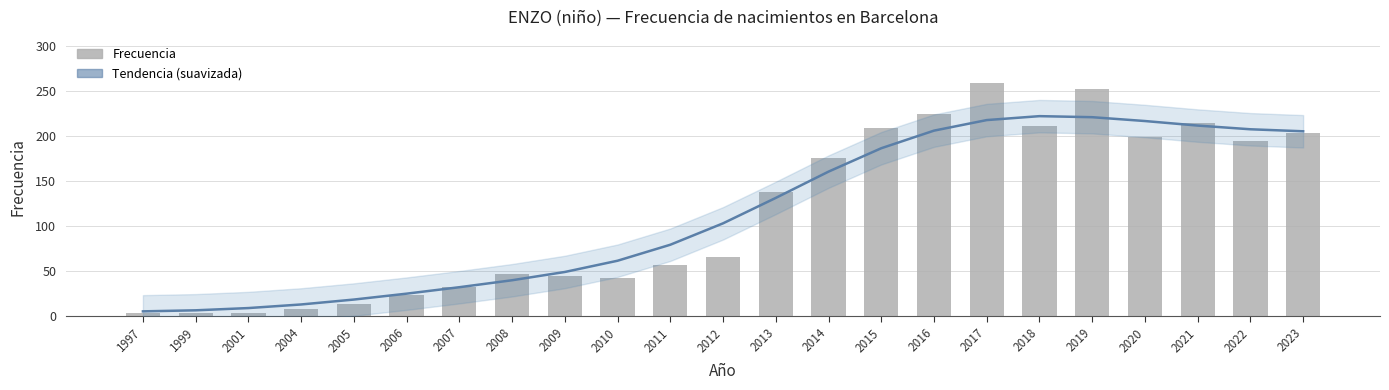

Where is Tendencia (suavizada) nearest to the value 113?

2012